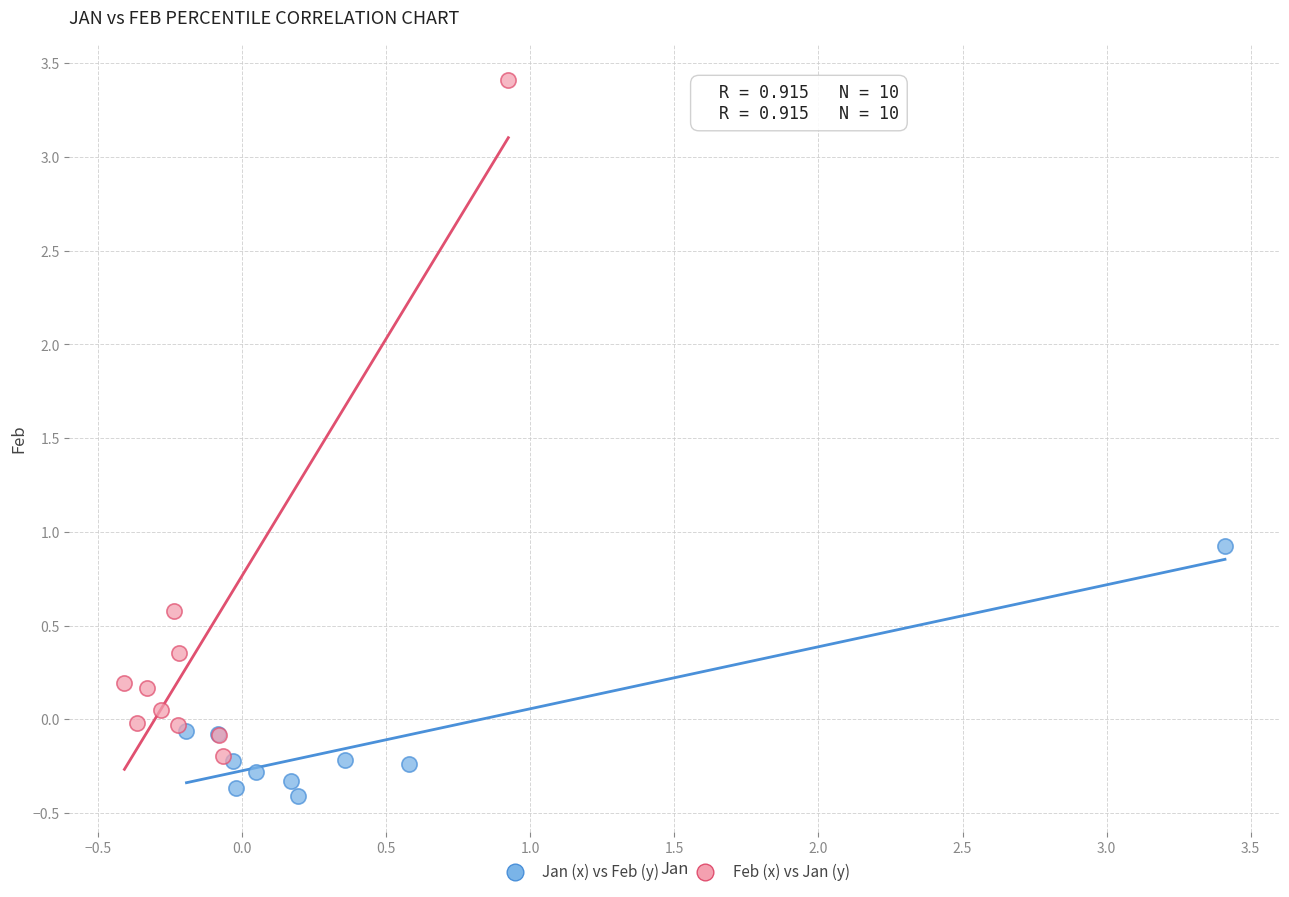

What are all the series names shown in the legend?

Jan (x) vs Feb (y), Feb (x) vs Jan (y)